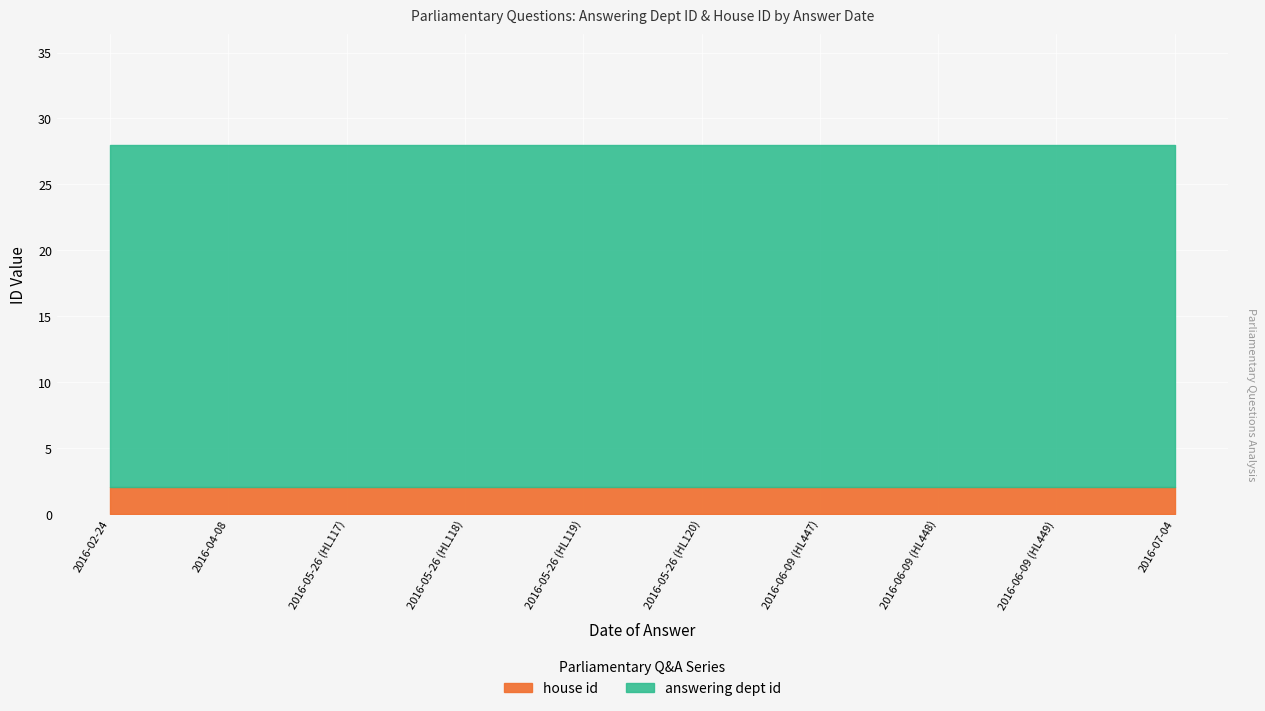

What value does the house id series have at 2016-06-09 (HL448)?

2